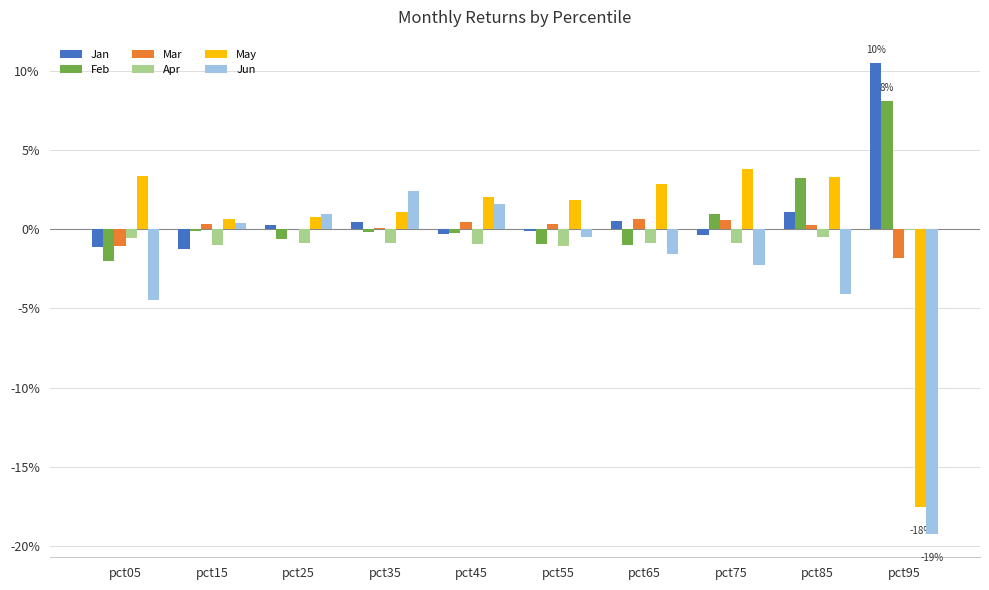

True or false: Apr has a value of -0.0 at pct55.

False